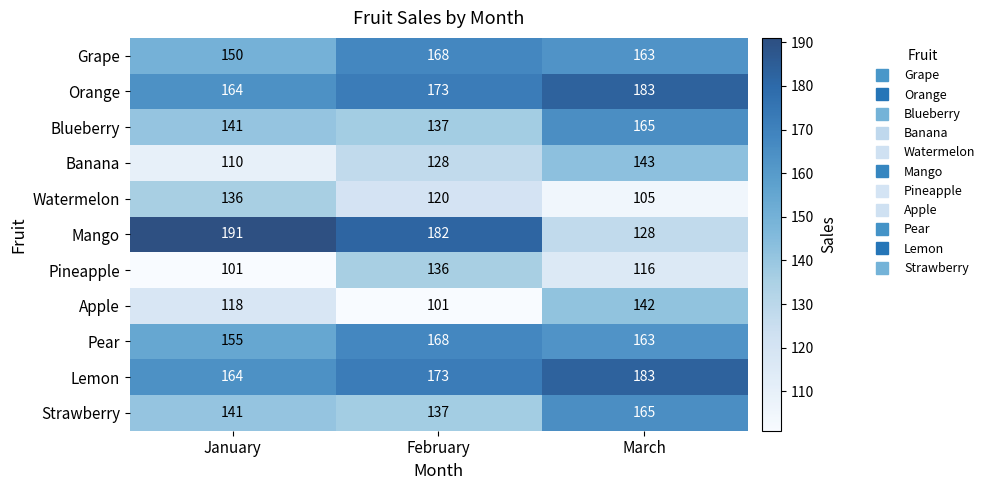

What is the average value of the Blueberry series?

148